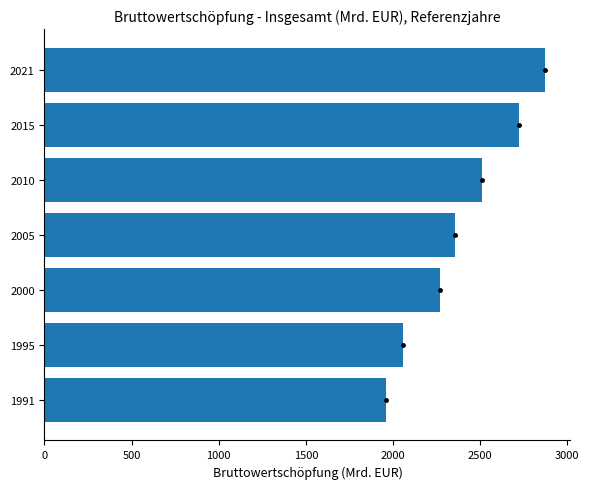

Rank the categories by value from highest to lowest.

2021, 2015, 2010, 2005, 2000, 1995, 1991